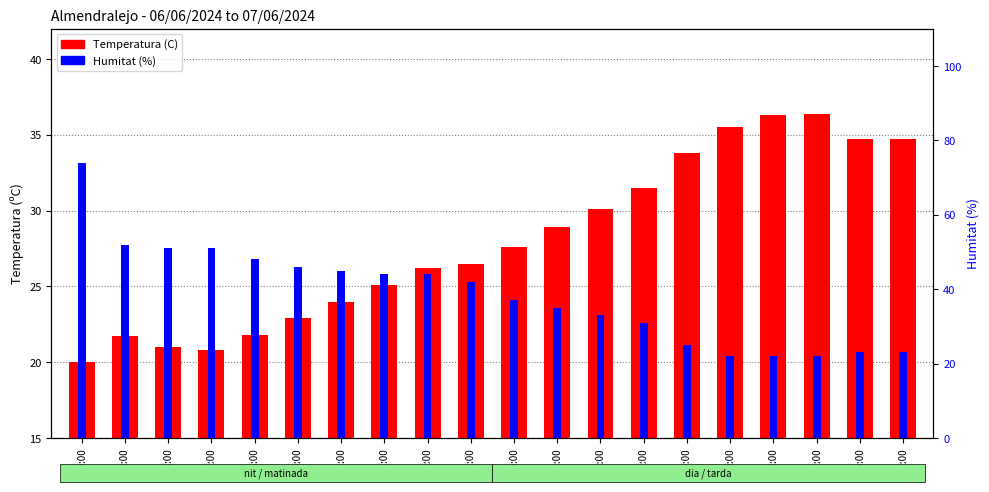

What are all the series names shown in the legend?

Temperatura (C), Humitat (%)